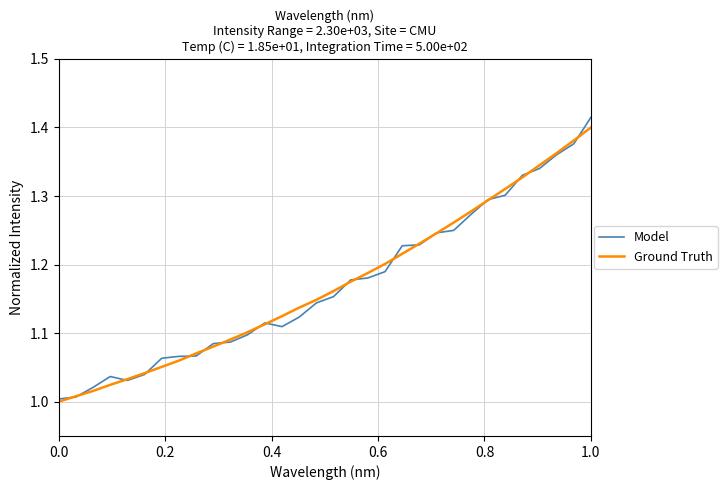

Which series has the widest spread of values?

Model